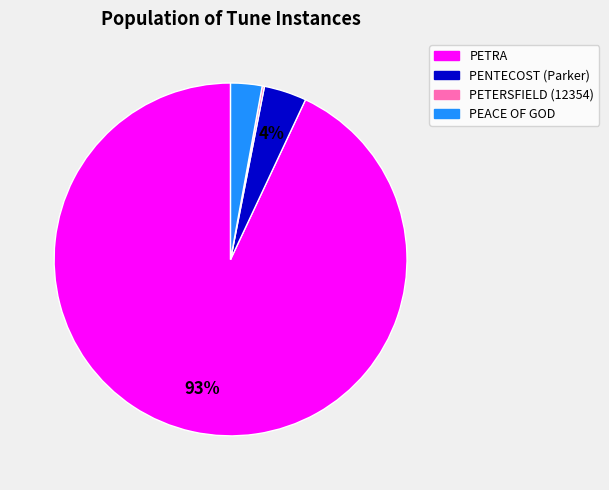

Between PETRA and PEACE OF GOD, which is larger?

PETRA